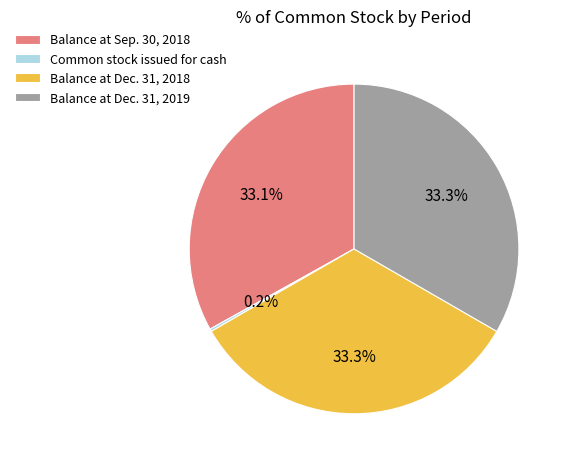

Does any single category account for the majority?

No